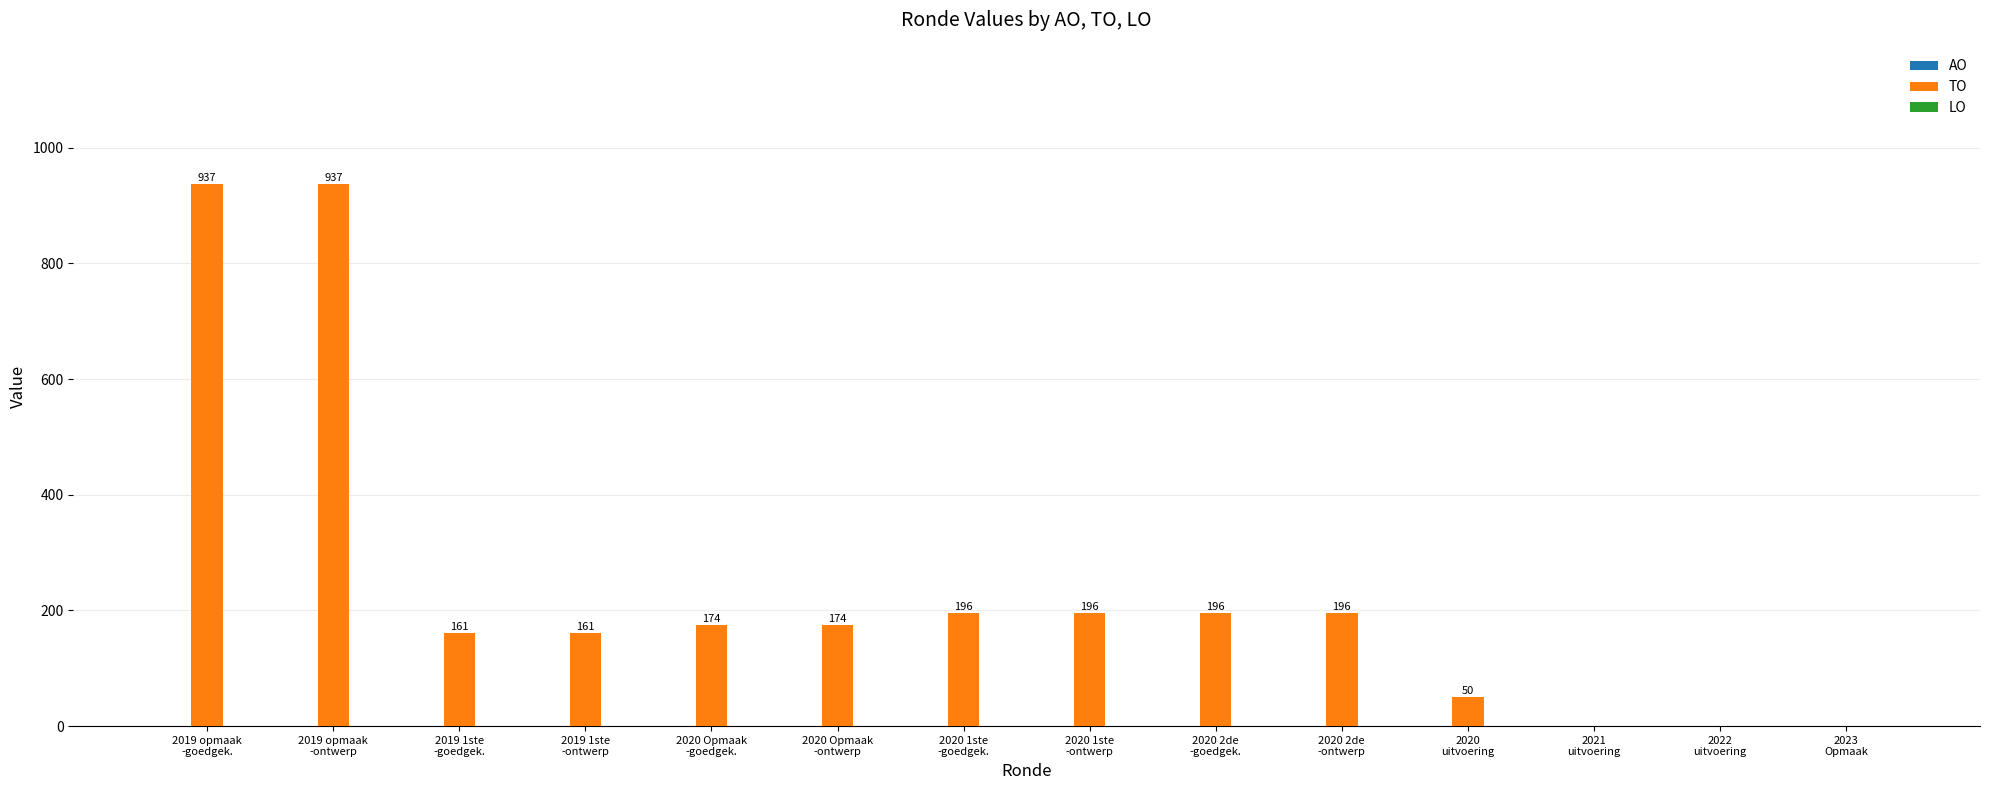

What is the maximum value shown in the chart?

937